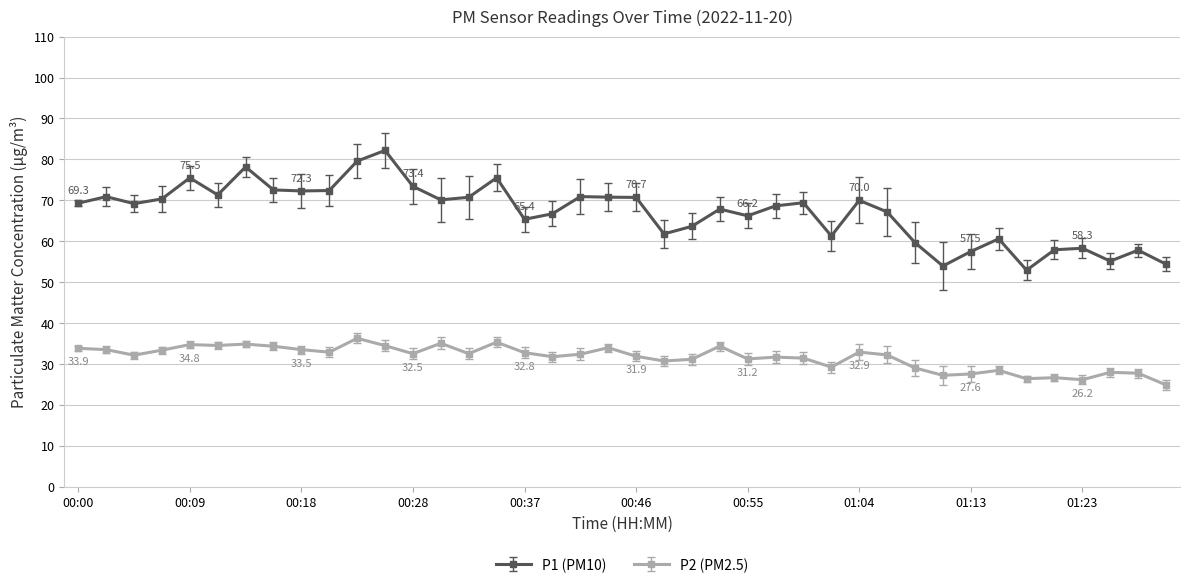

Which series has the largest total across all categories?

P1 (PM10)